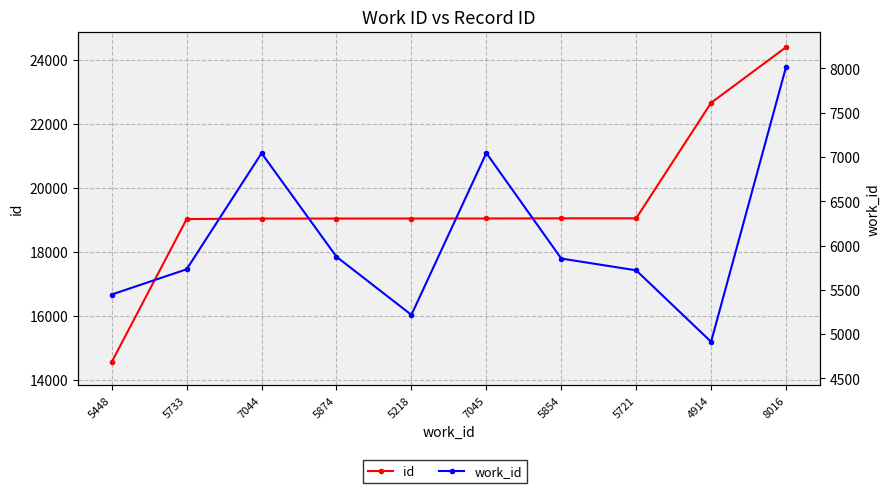

Where does the work_id series first go above 5854?

7044